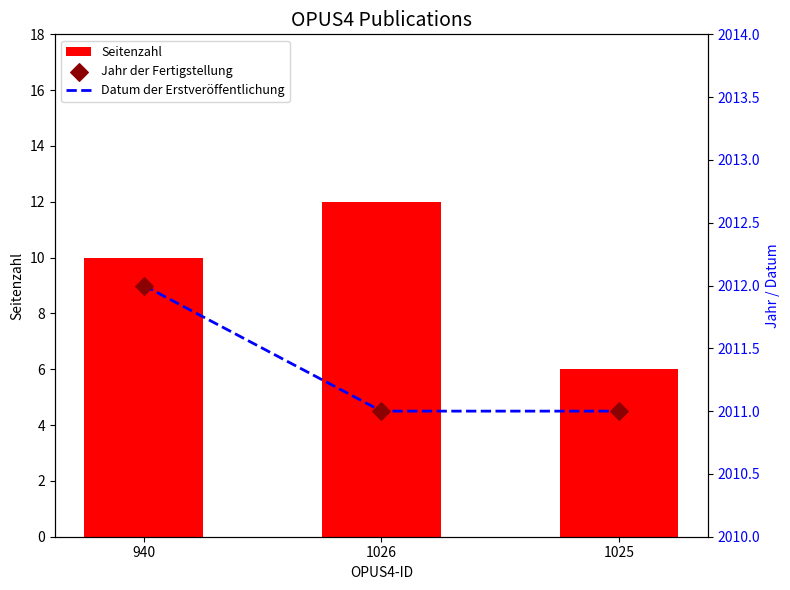

At how many categories does at least one series exceed 687?

3